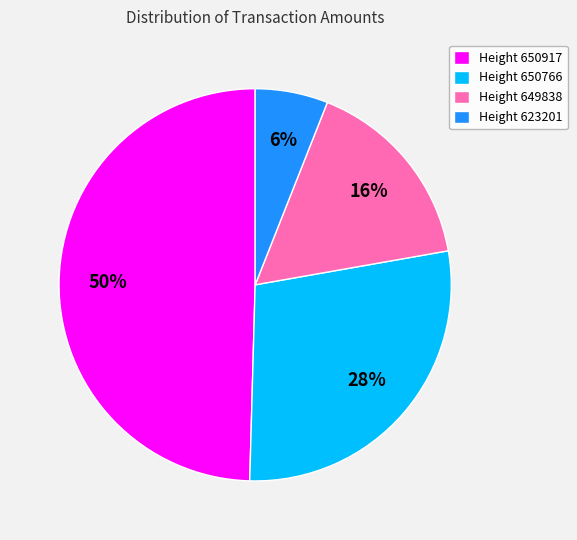

How many slices are in this pie chart?

4